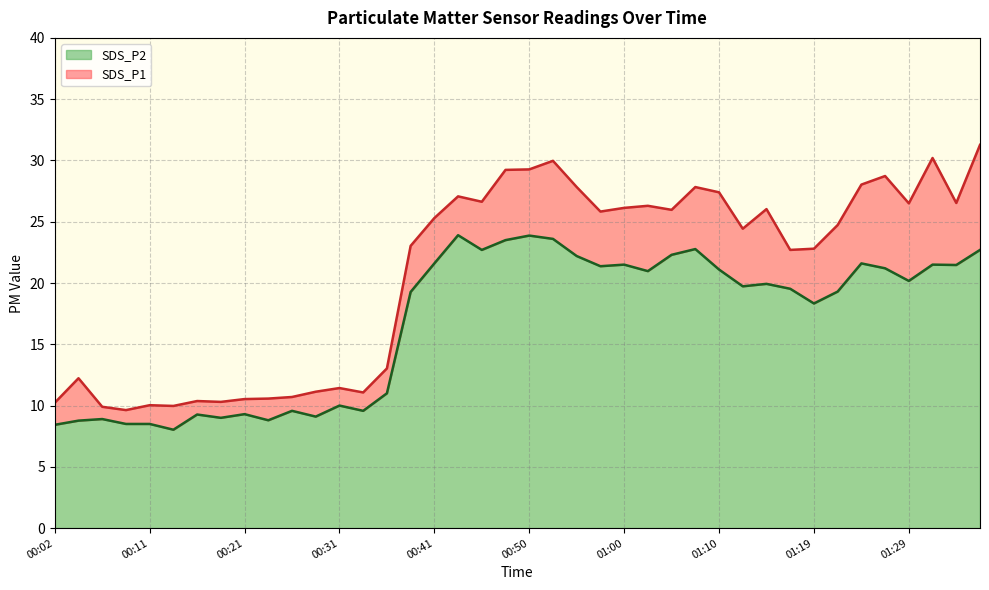

True or false: SDS_P2 and SDS_P1 intersect in this chart.

False